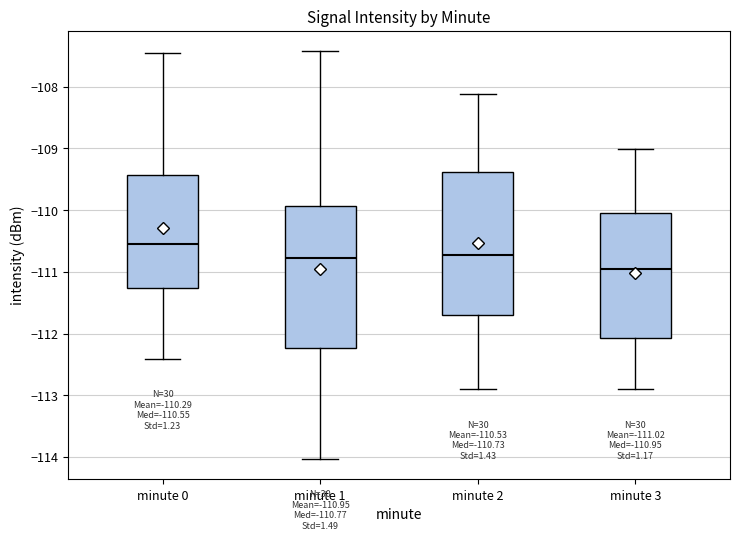

Which box has the highest median line?

minute 0